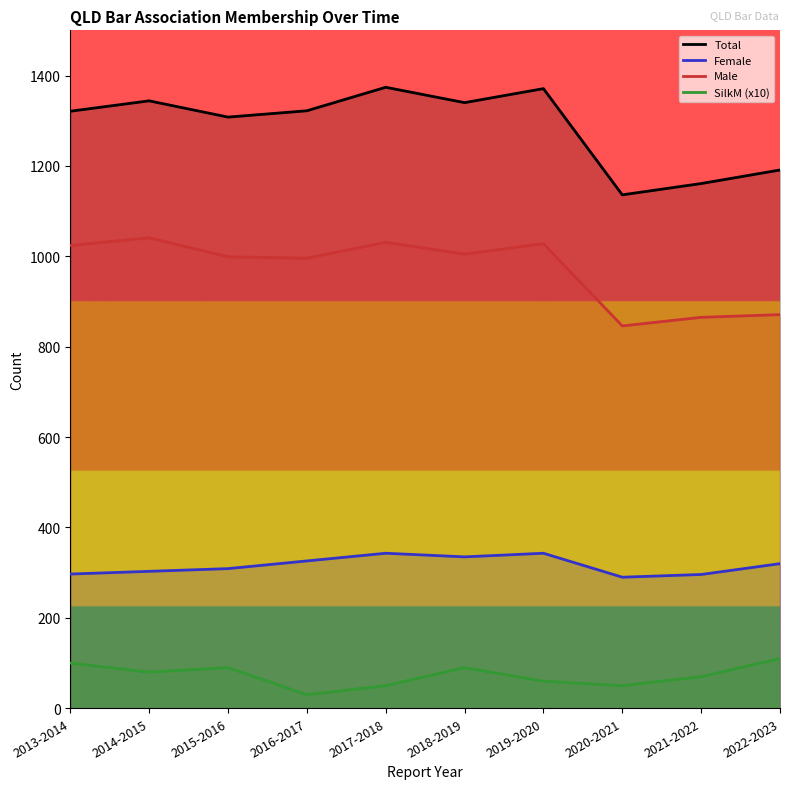

Which label corresponds to the largest value in the chart?

2017-2018